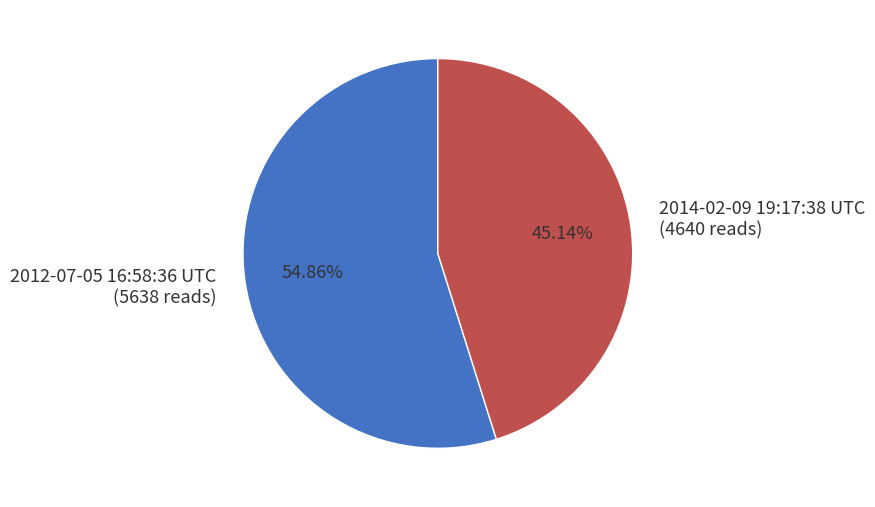

Combined, what portion of the pie is 2012-07-05 16:58:36 UTC and 2014-02-09 19:17:38 UTC?

100.0%